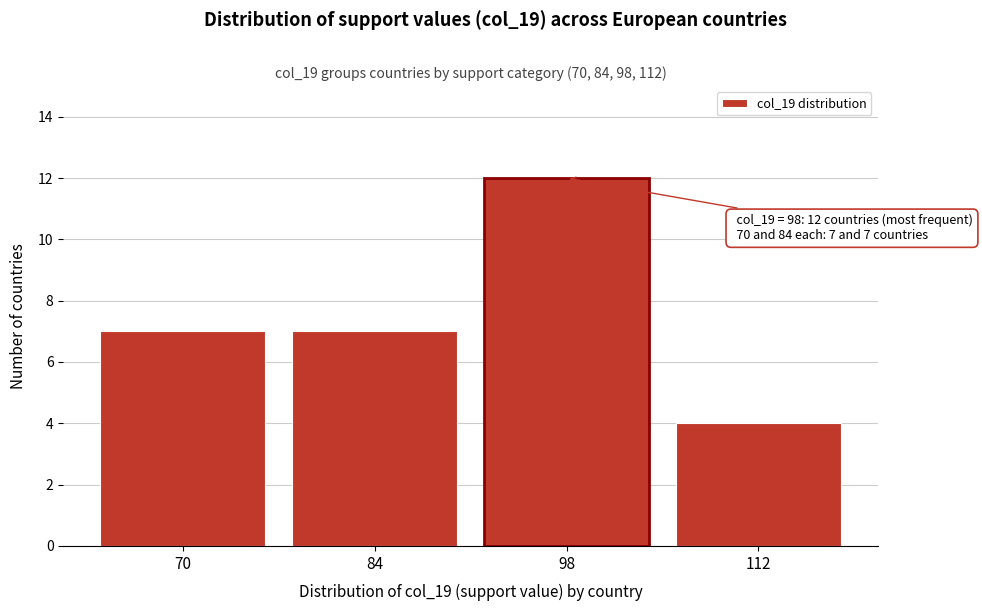

Reading right to left, extract all data points from this chart.

4	12	7	7